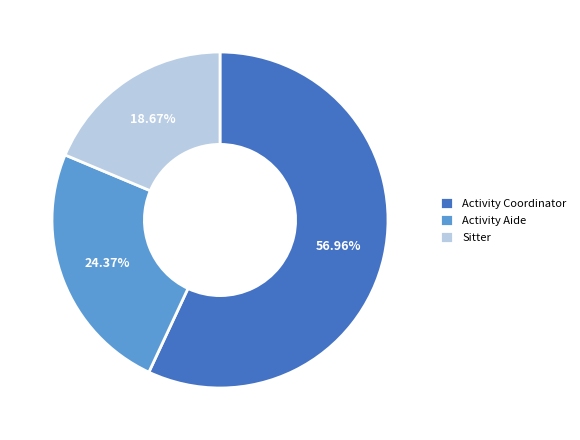

Between Activity Coordinator and Sitter, which is larger?

Activity Coordinator